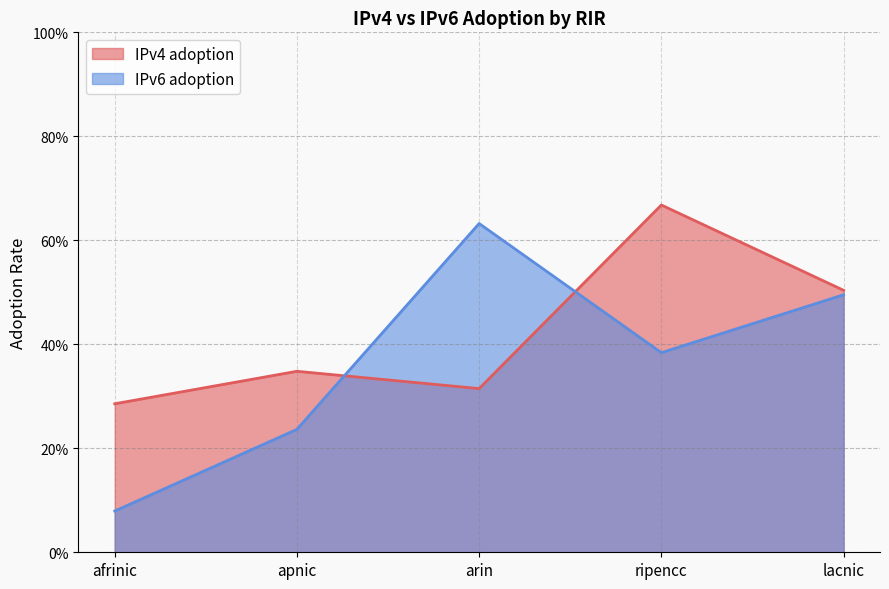

What is the label of the 1st point from the left?

afrinic